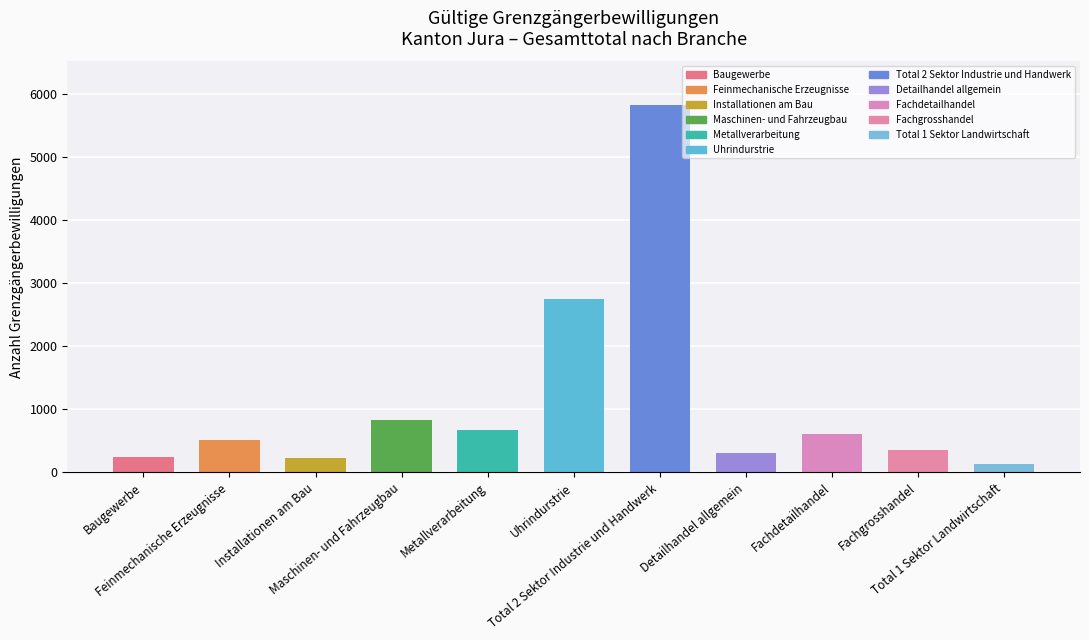

Are the bars horizontal?

No